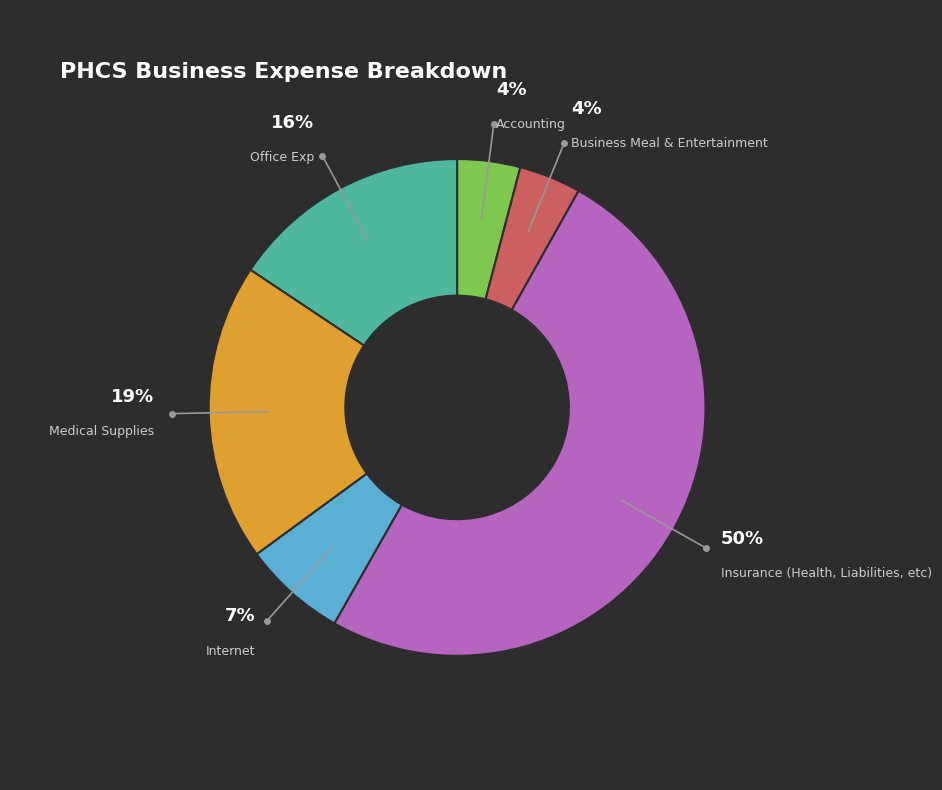

Is it true that Insurance (Health, Liabilities, etc) is 56% of the pie?

False